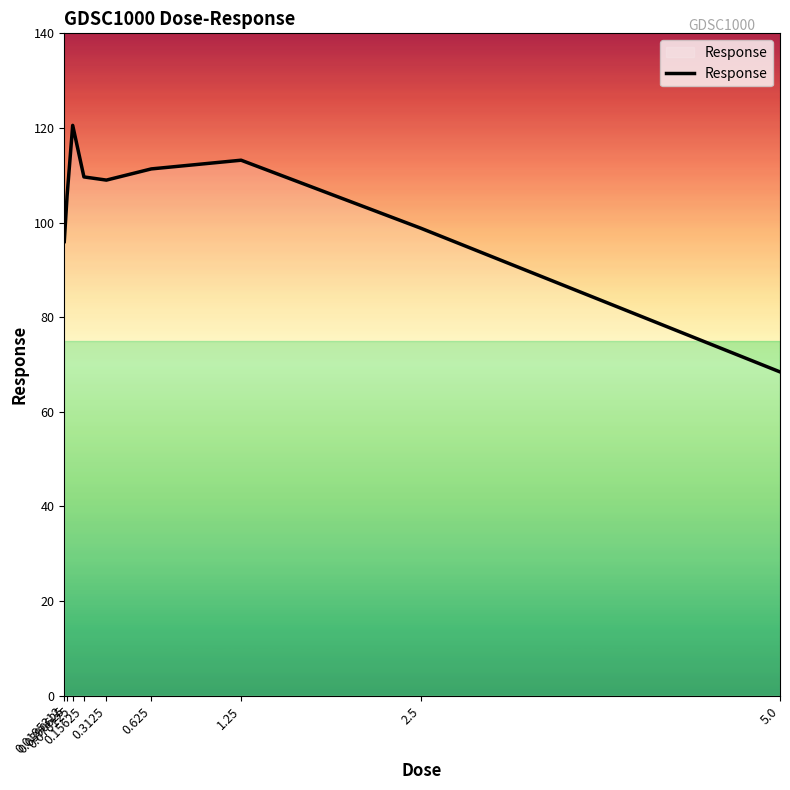

What is the difference between the maximum and minimum values?

52.1